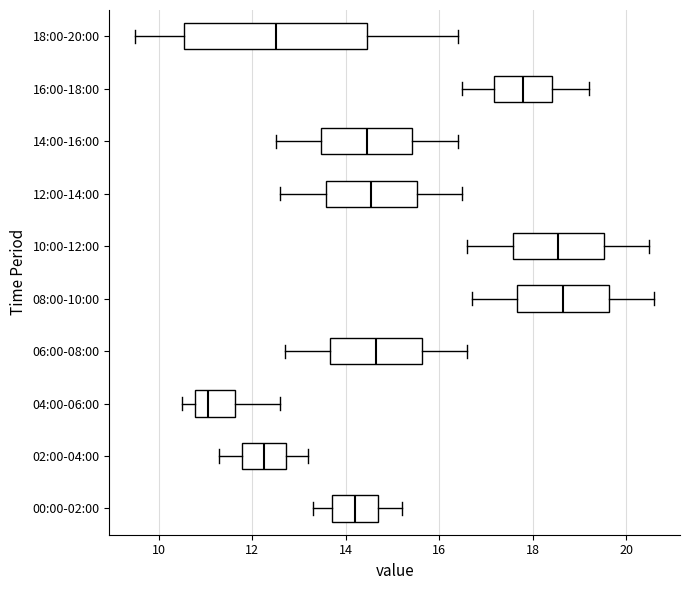

Where does the right whisker of the box for 04:00-06:00 end on the x-axis? The values are not printed on the chart, so give them approximately, as read against the axis.

12.6